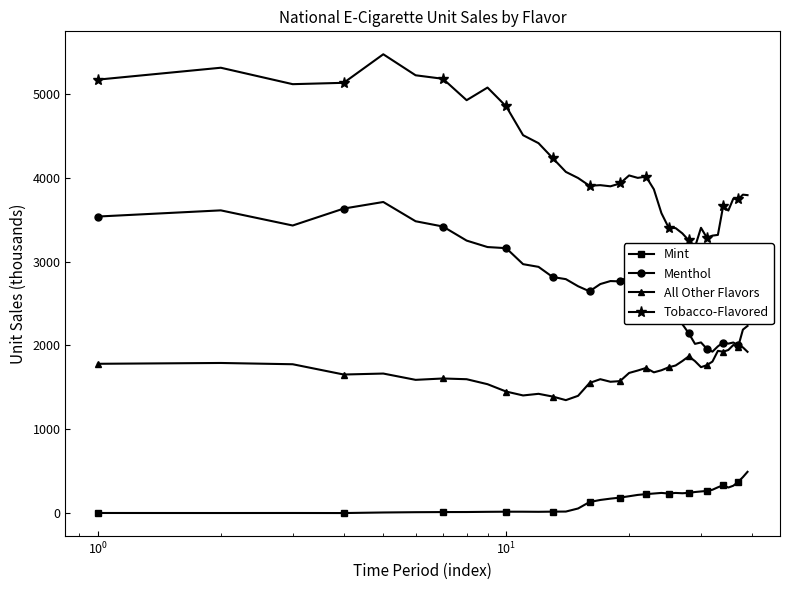

Rank the series by their average value, from highest to lowest.

Tobacco-Flavored, Menthol, All Other Flavors, Mint